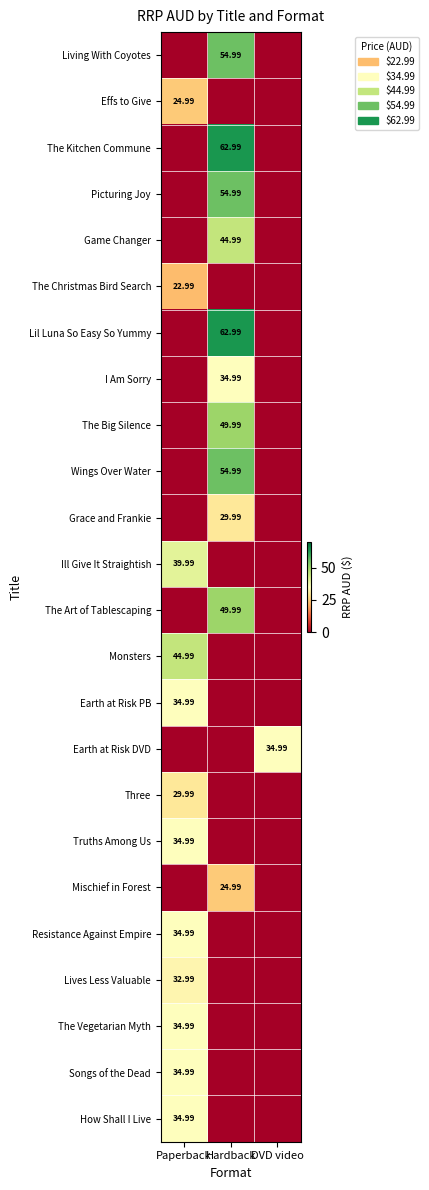

At which category does the chart reach its minimum across all series?

Paperback